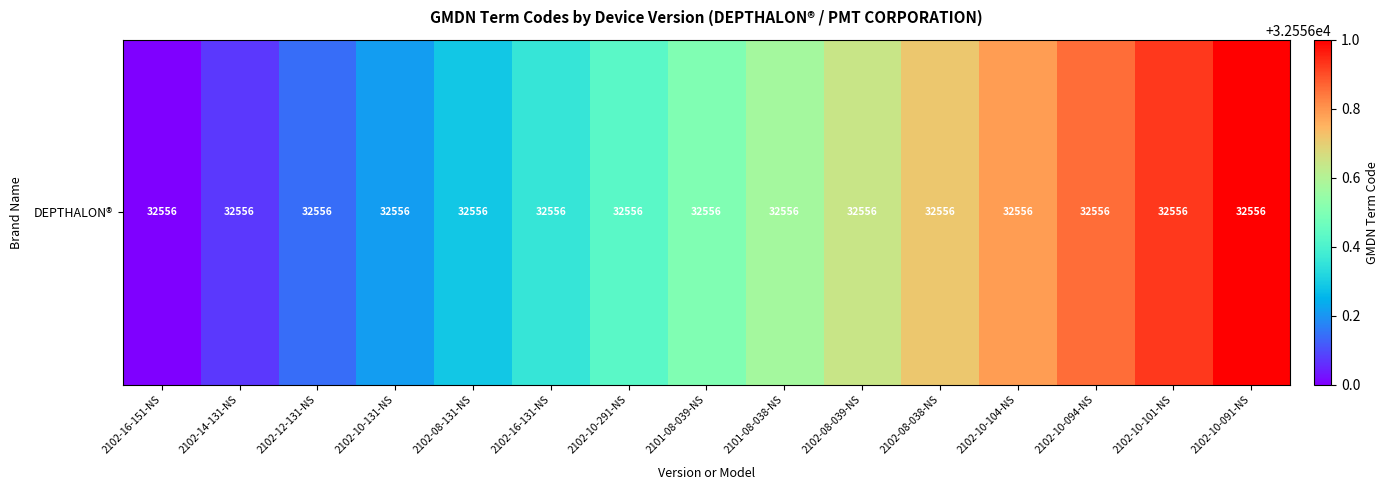

What is the change in value from 2102-16-131-NS to 2102-10-101-NS?

+0.6